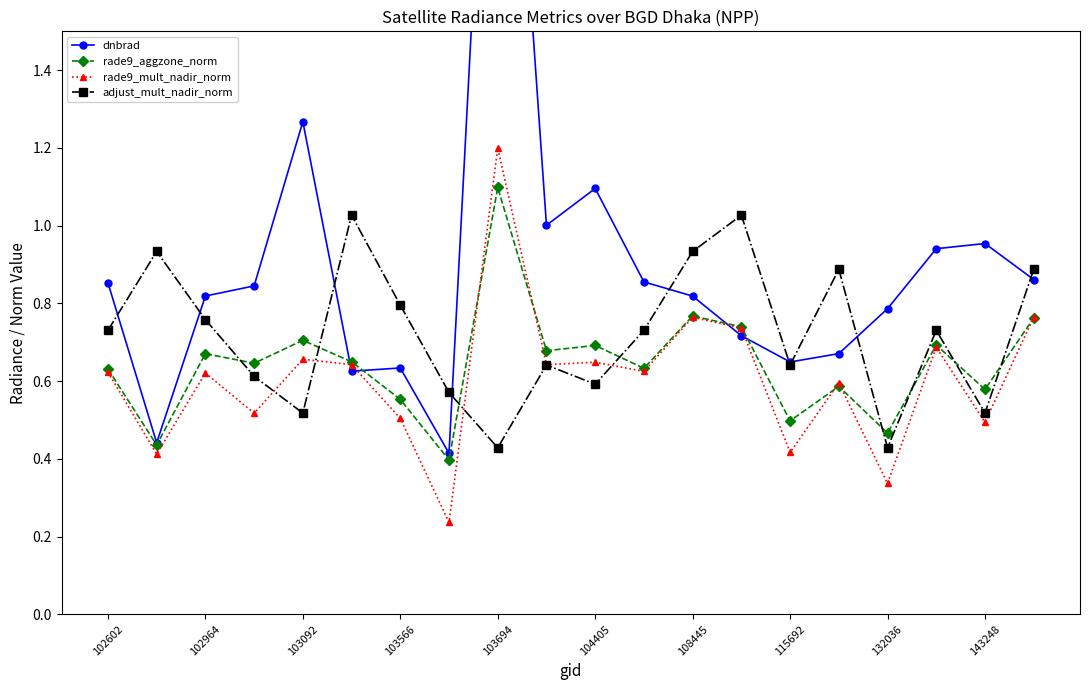

What are all the series names shown in the legend?

dnbrad, rade9_aggzone_norm, rade9_mult_nadir_norm, adjust_mult_nadir_norm